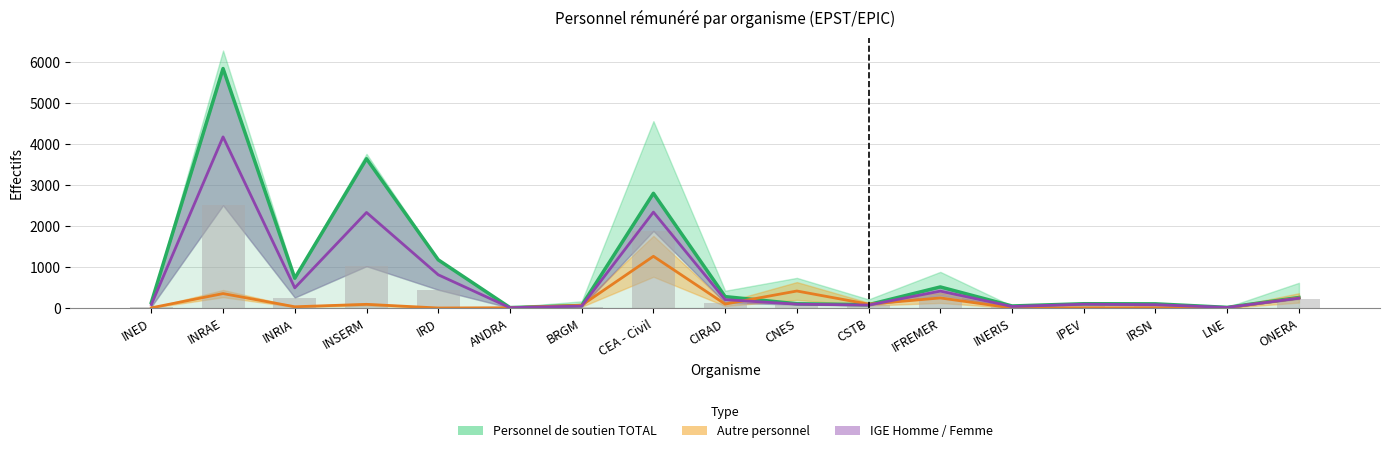

At which label is IGE Femme closest to 2089?

INSERM